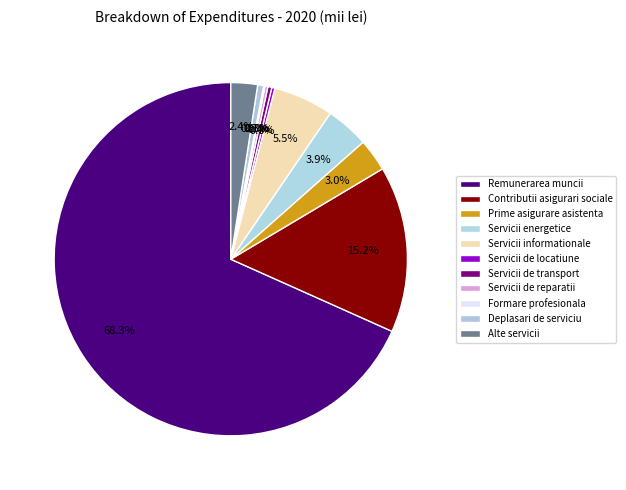

What is the smallest slice in the pie chart?

Formare profesionala